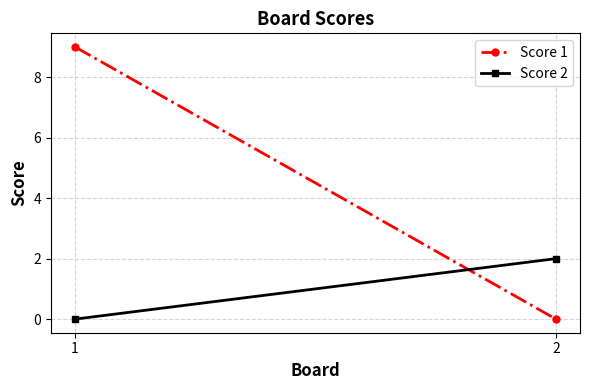

Which series has the largest range (max minus min)?

Score 1